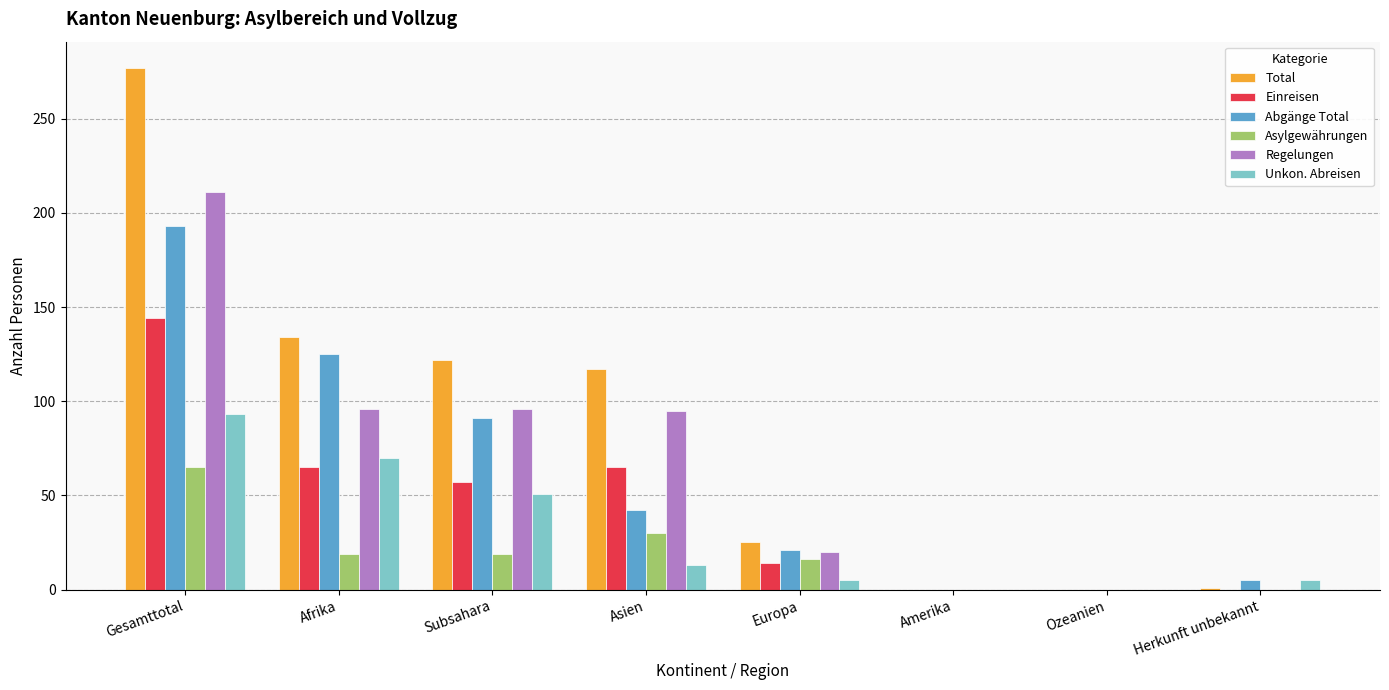

At which category is the sum across all series the highest?

Gesamttotal